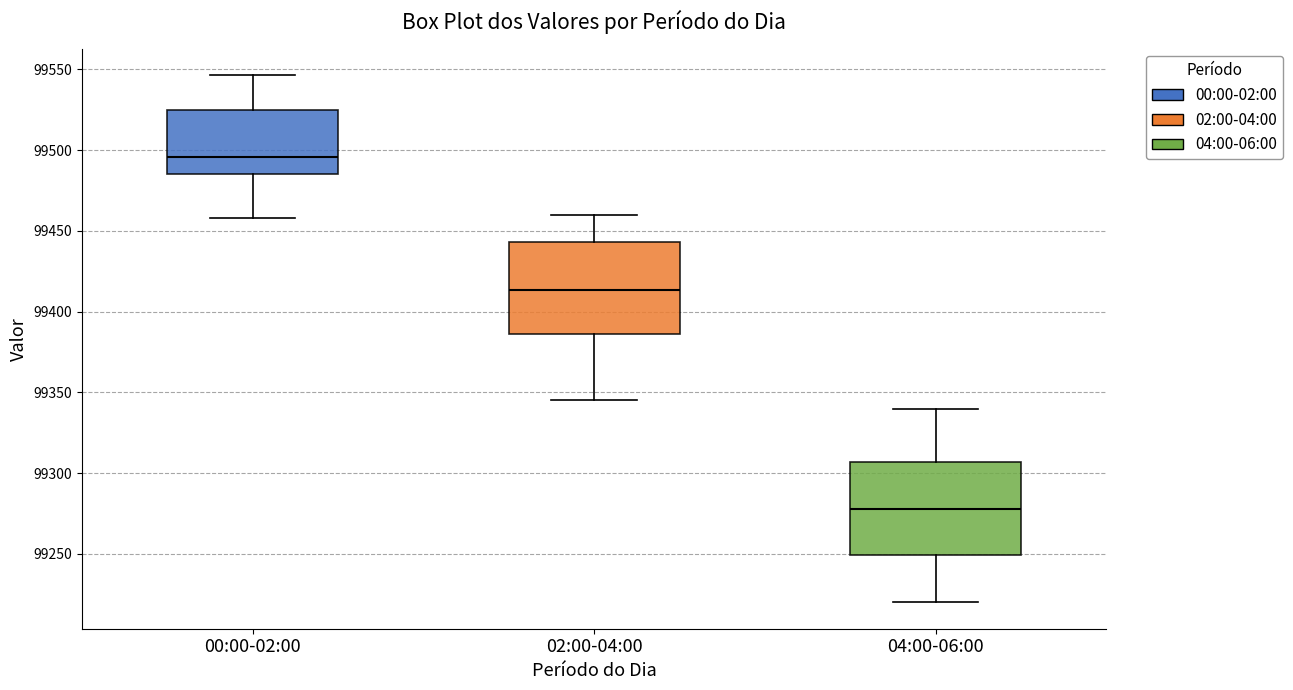

Reading left to right, read every box against the y-axis: the position of its median line, the range the box covers, and the ends of its whiskers. The values are not printed on the chart, so give them approximately, as read against the axis.

00:00-02:00: median 99495, box 99485 to 99525, whiskers 99460 to 99545
02:00-04:00: median 99415, box 99385 to 99445, whiskers 99345 to 99460
04:00-06:00: median 99280, box 99250 to 99305, whiskers 99220 to 99340